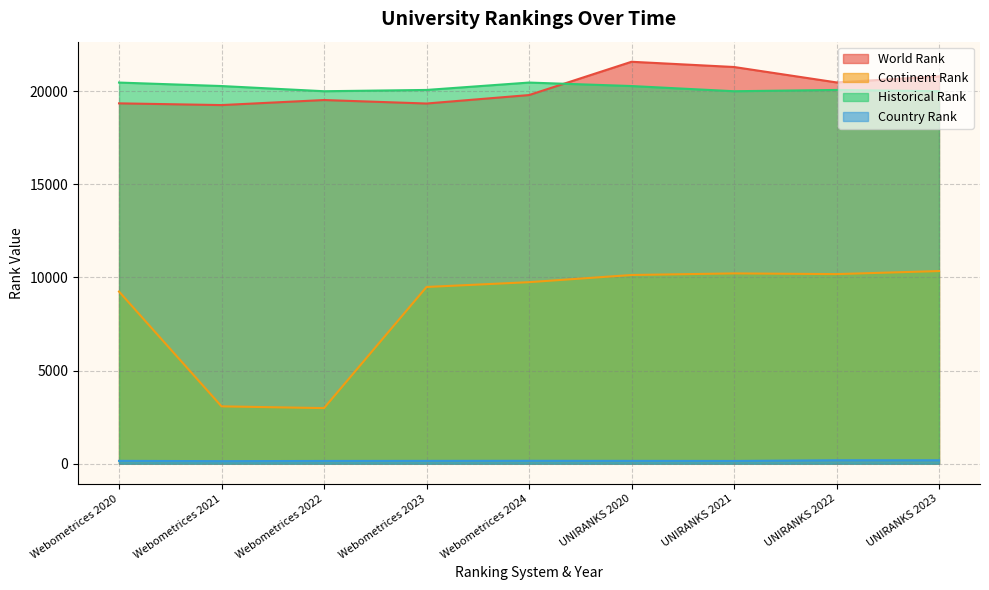

What is the label of the 6th point from the left?

UNIRANKS 2020